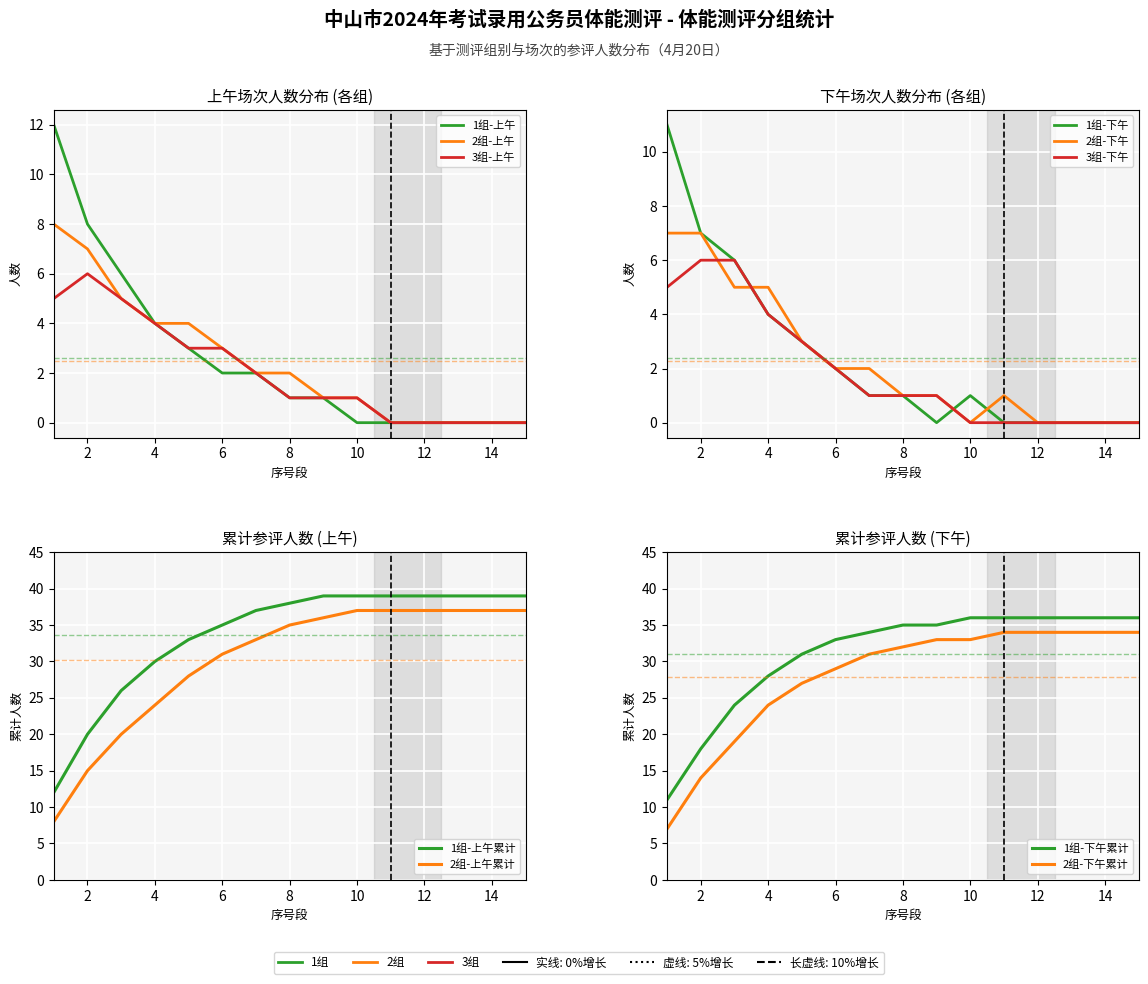

What is the total value across all series at 5?

10